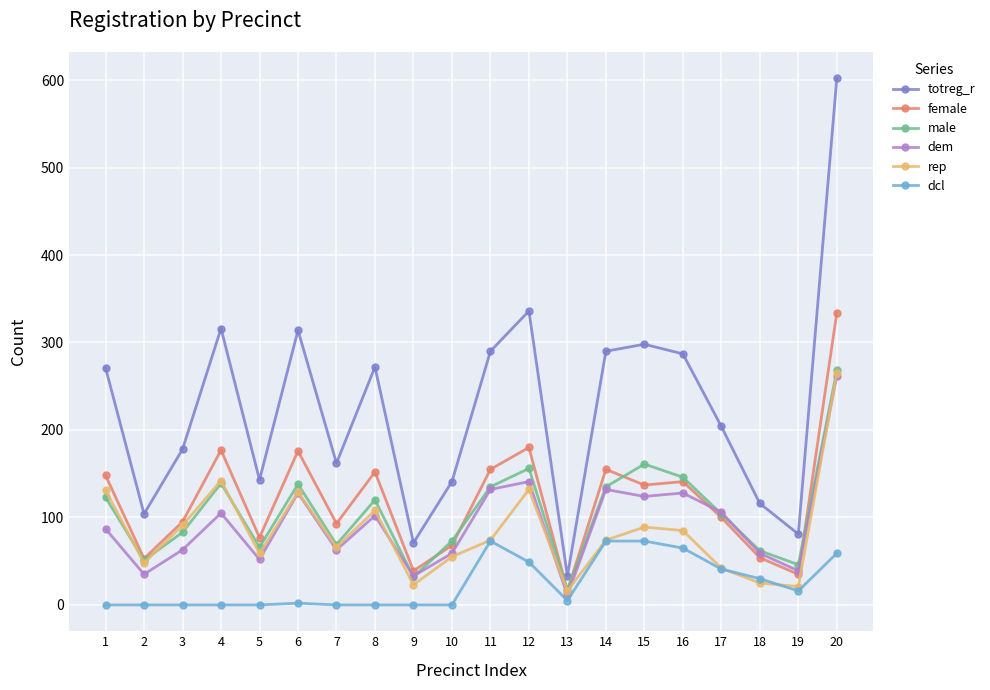

The value of dem at 20 is 262. True or false?

True